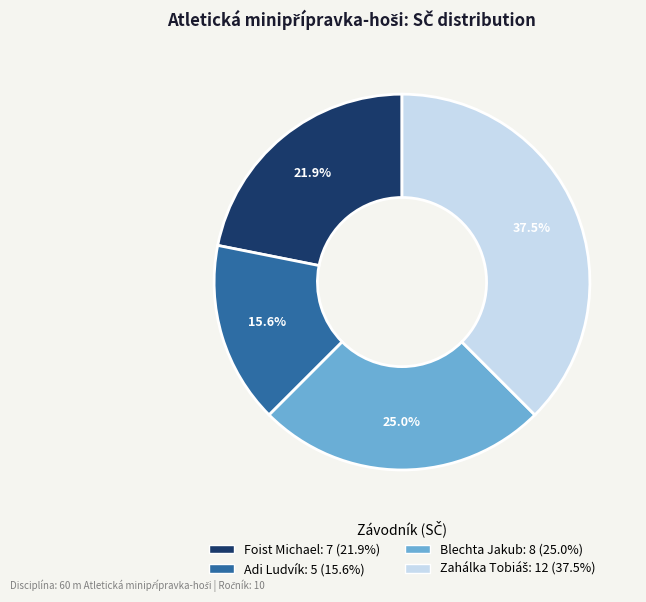

Which category has the smallest portion of the pie?

Adi Ludvík